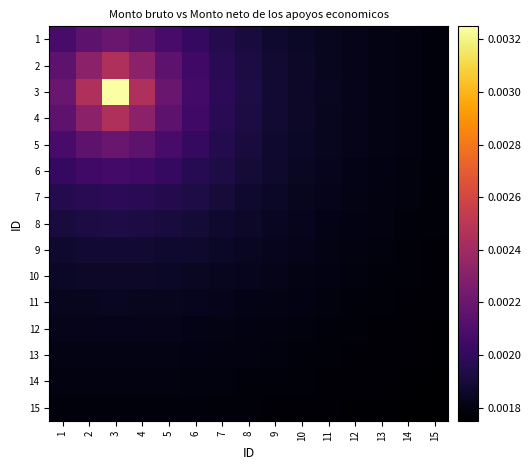

Rank the series by their maximum value, from lowest to highest.

15, 14, 13, 12, 11, 10, 9, 8, 7, 6, 1, 5, 2, 4, 3